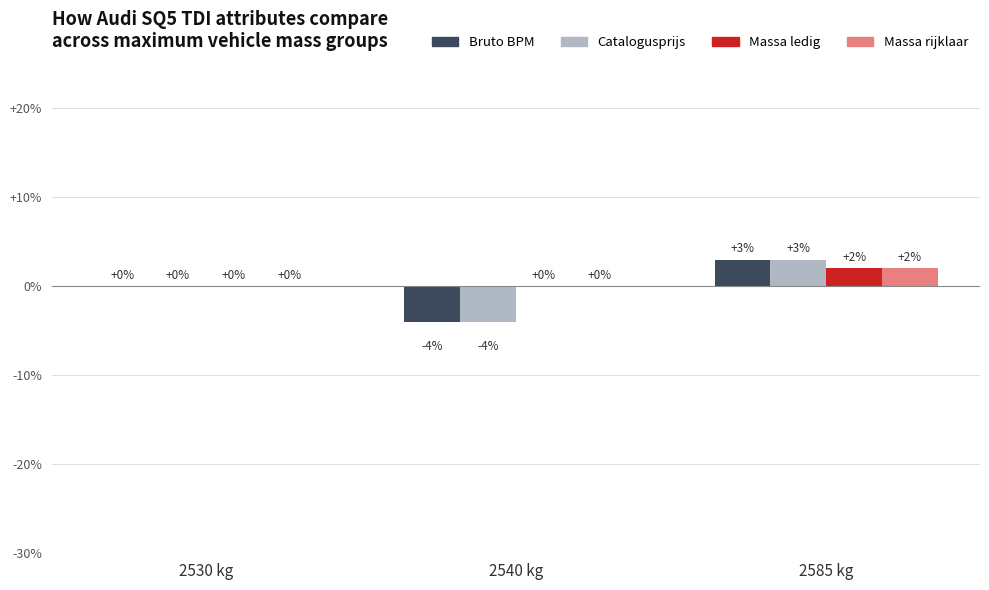

The Massa rijklaar series shows 0 at 2530 kg. True or false?

True